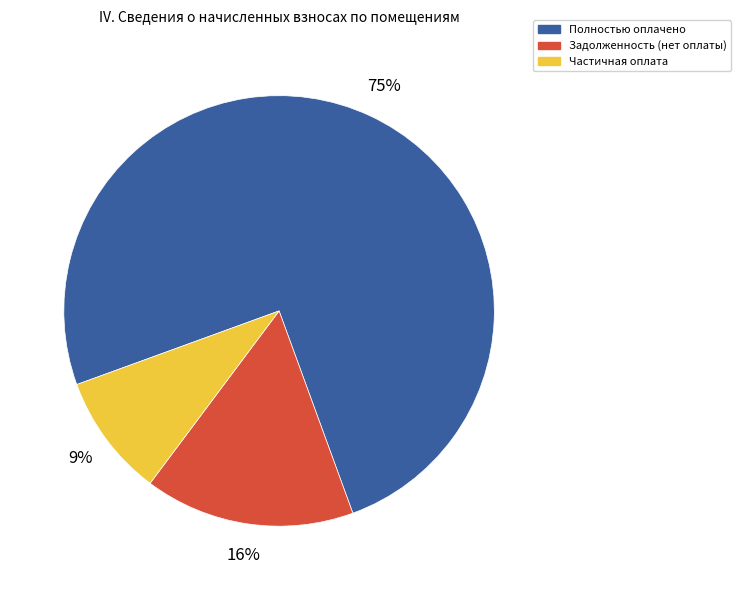

What is the smallest slice in the pie chart?

Частичная оплата